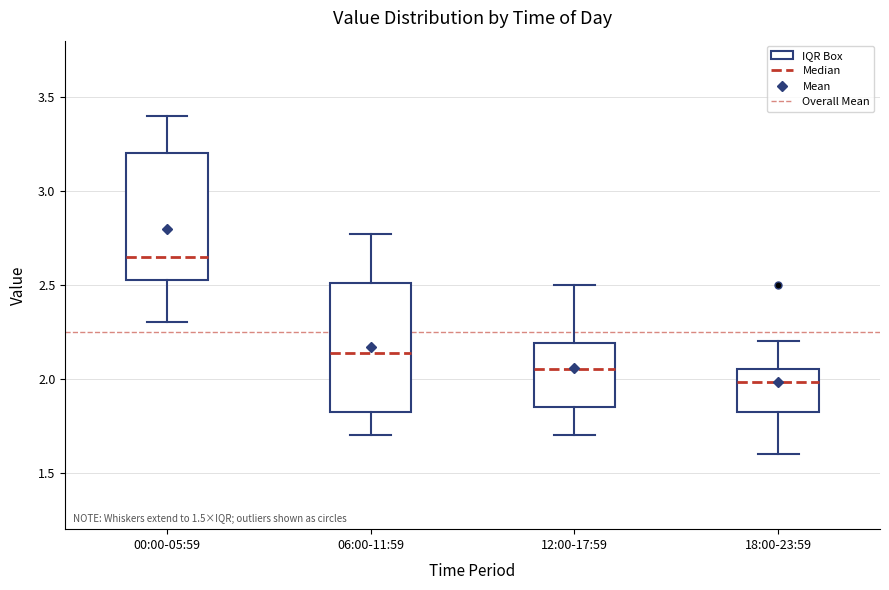

Reading left to right, read every box against the y-axis: the position of its median line, the range the box covers, and the ends of its whiskers. The values are not printed on the chart, so give them approximately, as read against the axis.

00:00-05:59: median 2.65, box 2.55 to 3.20, whiskers 2.30 to 3.40
06:00-11:59: median 2.15, box 1.85 to 2.50, whiskers 1.70 to 2.75
12:00-17:59: median 2.05, box 1.85 to 2.20, whiskers 1.70 to 2.50
18:00-23:59: median 2.00, box 1.85 to 2.05, whiskers 1.60 to 2.20